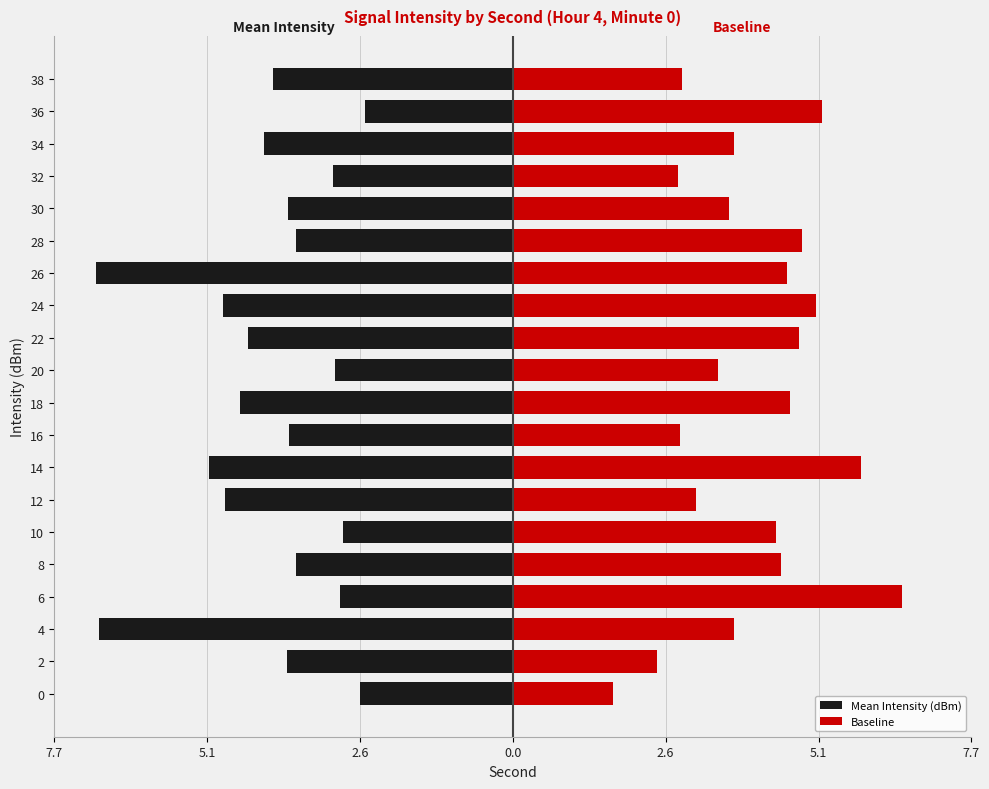

At how many categories does at least one series exceed -2?

20